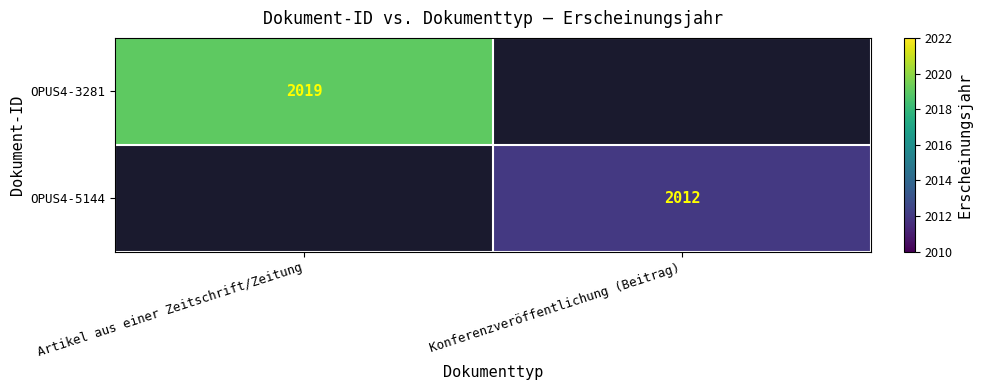

Is it true that OPUS4-3281 equals 2019 at Artikel aus einer Zeitschrift/Zeitung?

True